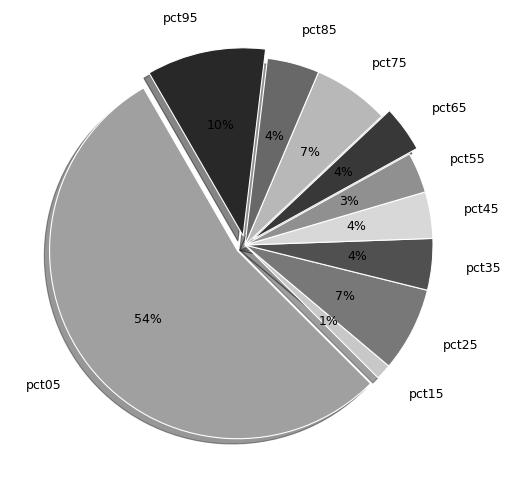

The pct05 slice represents 61% of the pie. True or false?

False